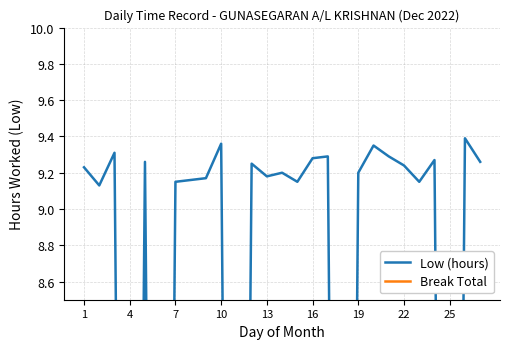

How many lines are shown in the chart?

2